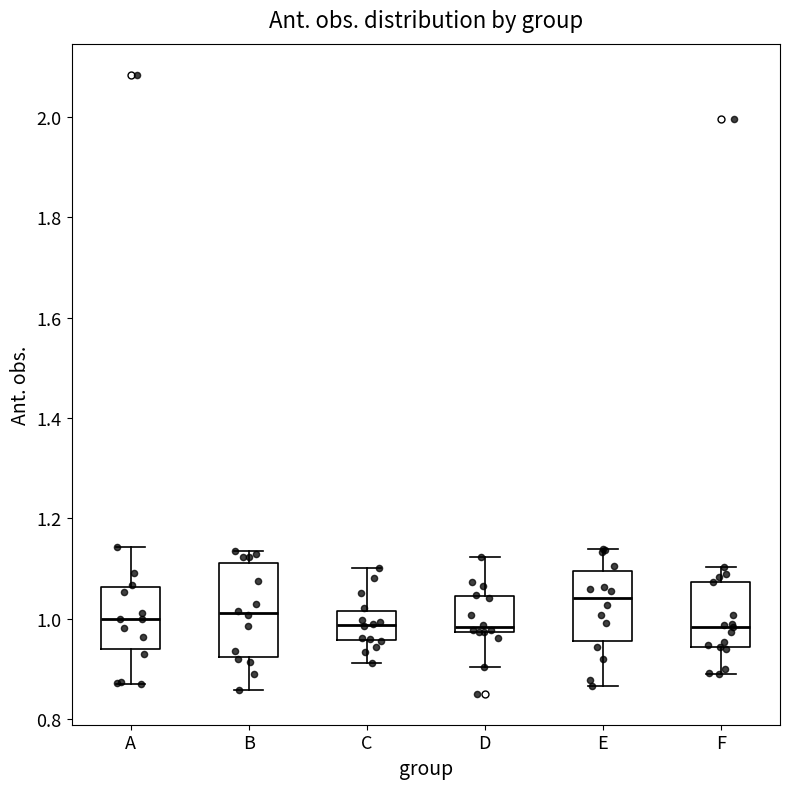

Reading left to right, transcribe this box plot: for each box, give where its median line is, the range the box spans, and where its two whiskers end, as read against the y-axis. The values are not printed on the chart, so give them approximately, as read against the axis.

A: median 1.00, box 0.94 to 1.06, whiskers 0.86 to 1.14
B: median 1.02, box 0.92 to 1.12, whiskers 0.86 to 1.14
C: median 0.98, box 0.96 to 1.02, whiskers 0.92 to 1.10
D: median 0.98 (just above the box's lower edge), box 0.98 to 1.04, whiskers 0.90 to 1.12
E: median 1.04, box 0.96 to 1.10, whiskers 0.86 to 1.14
F: median 0.98, box 0.94 to 1.08, whiskers 0.88 to 1.10